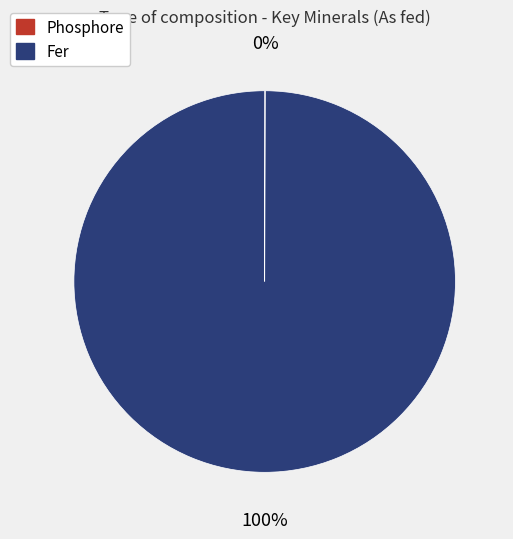

Which slice represents more than half of the pie?

Fer